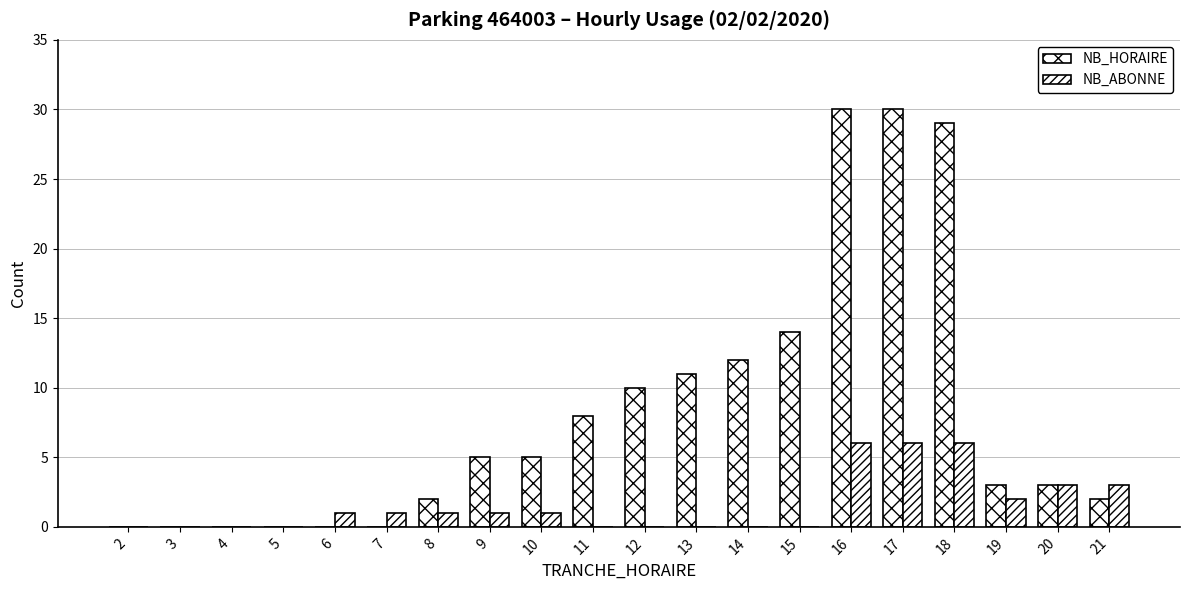

What is the value of the NB_HORAIRE bar at the 11th from the left?

10